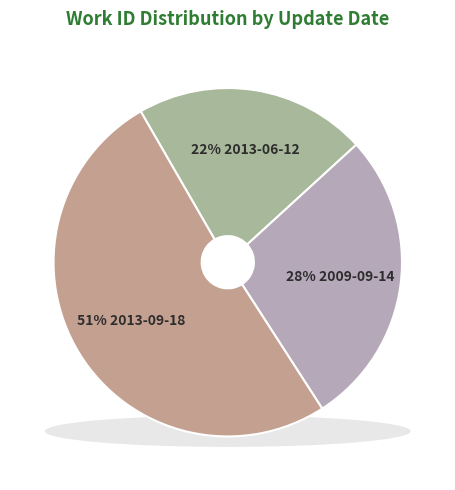

What is the ratio of the value at 2013-06-12 to the value at 2009-09-14?

0.8